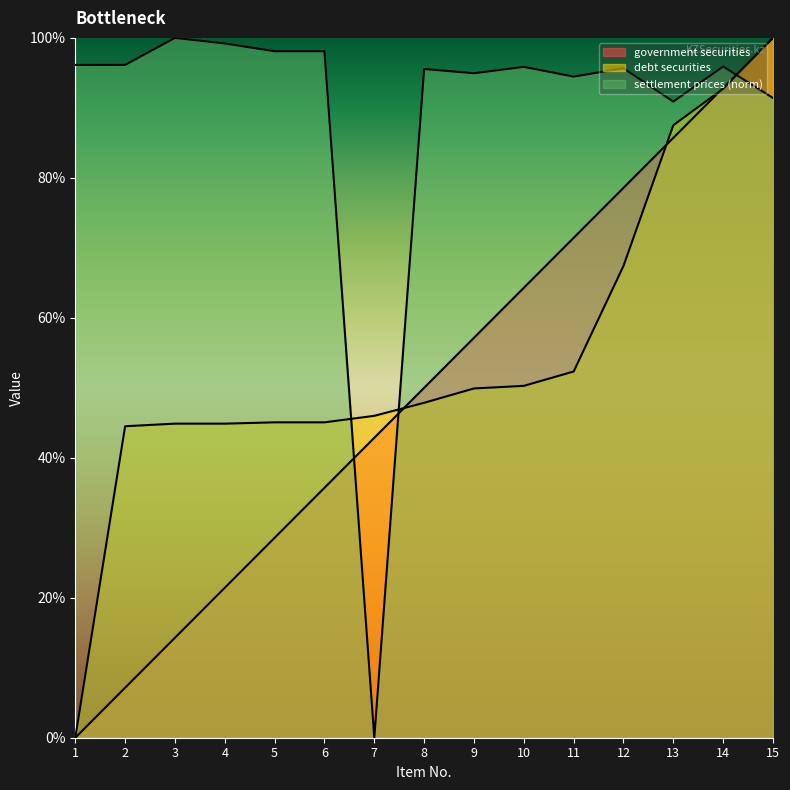

Reading left to right, extract all data points from this chart.

government securities: 0.0	7.1	14.3	21.4	28.6	35.7	42.9	50.0	57.1	64.3	71.4	78.6	85.7	92.9	100.0
debt securities: 0.0	44.5	44.9	44.9	45.1	45.1	46.0	47.9	49.9	50.3	52.3	67.4	87.5	92.7	100.0